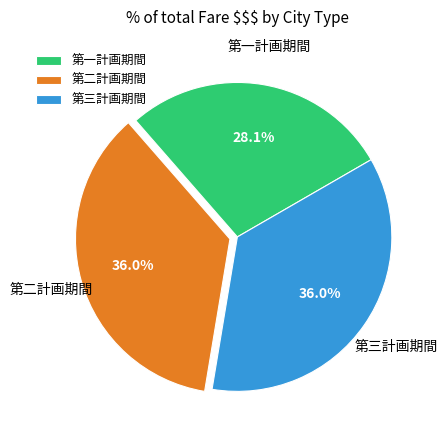

How many slices are in this pie chart?

3